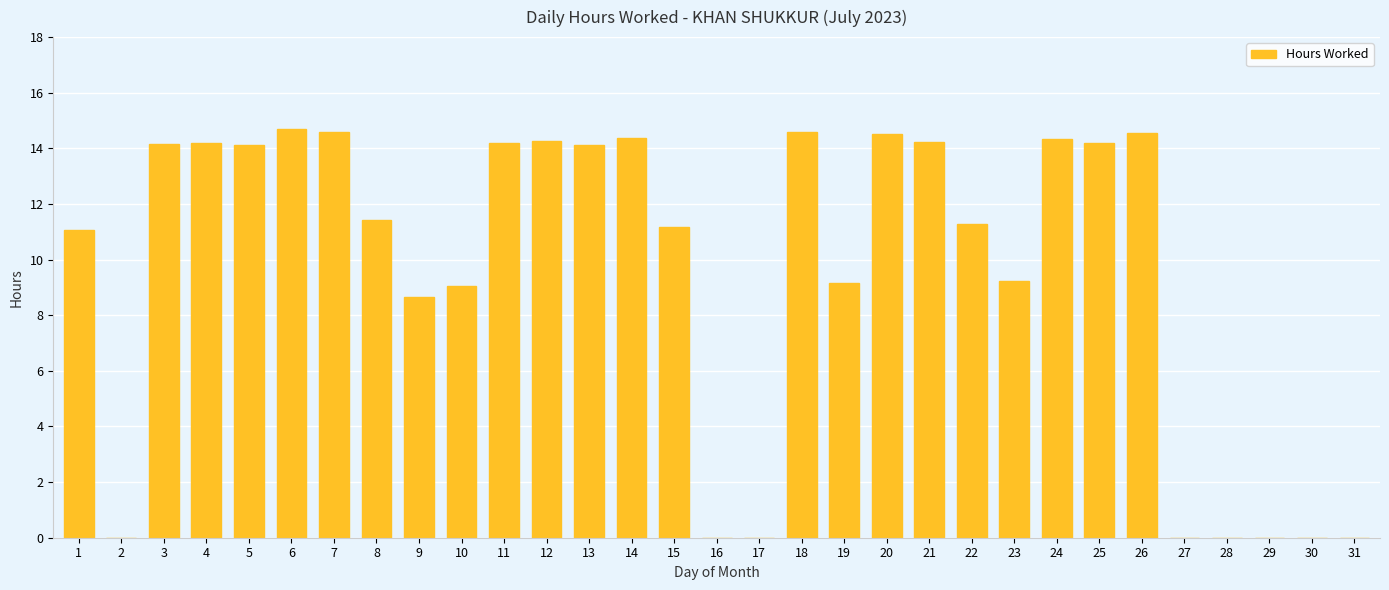

What is the sum of the values at 22 and 15?

22.5